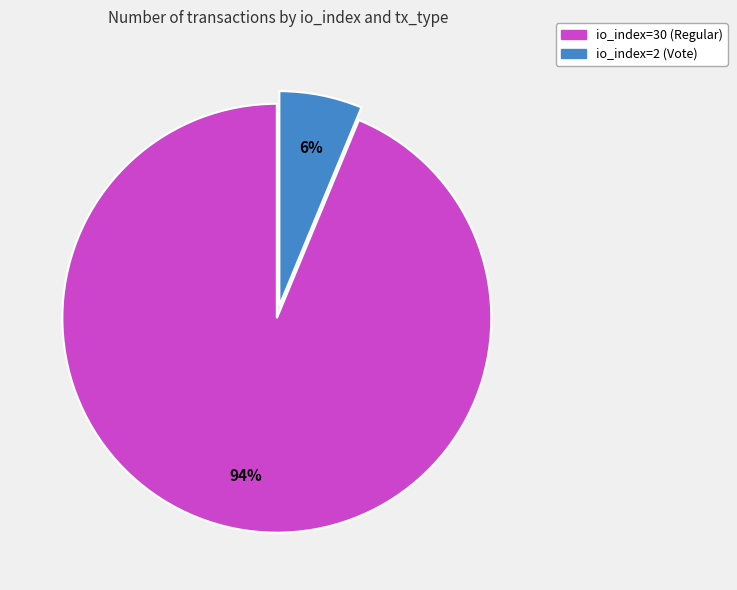

The io_index=2 (Vote) slice represents 6% of the pie. True or false?

True